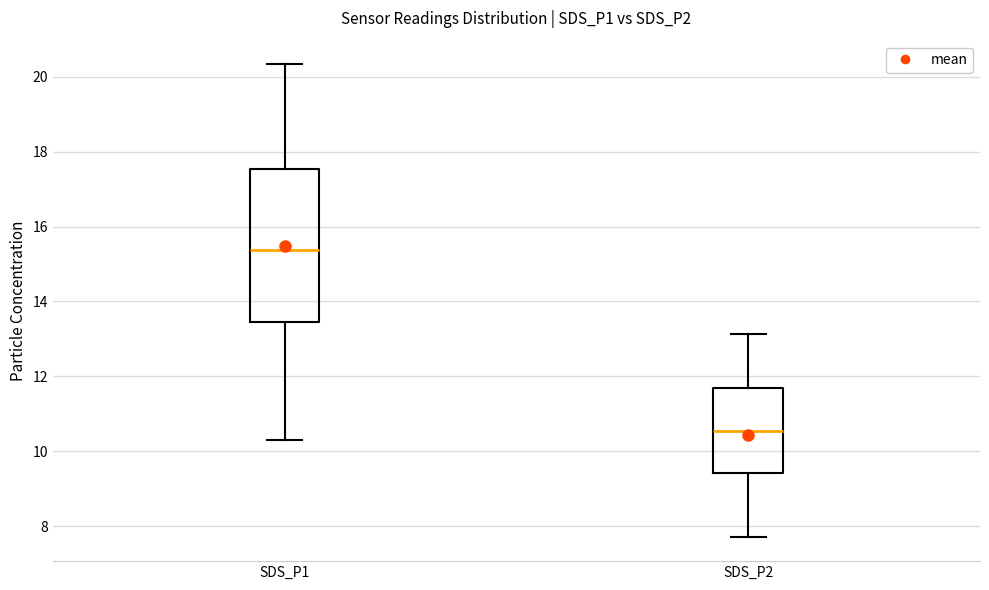

Comparing the boxes themselves (not the whiskers), which one is the tallest?

SDS_P1